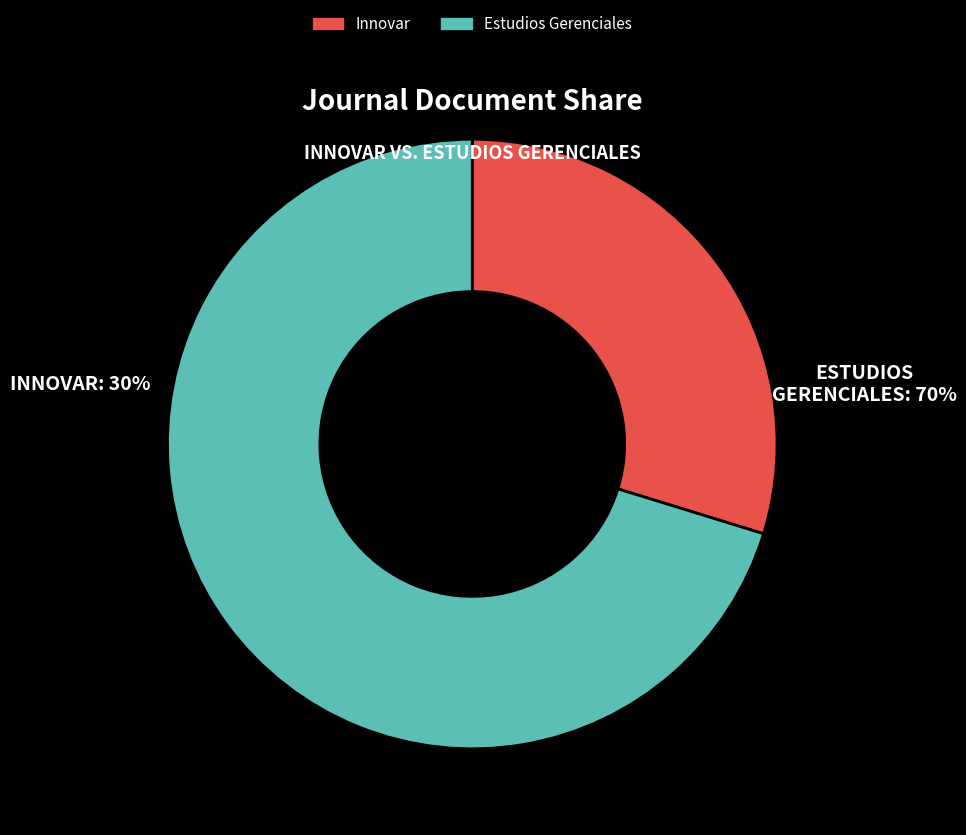

Do Estudios Gerenciales and Innovar together represent more than half of the pie?

Yes